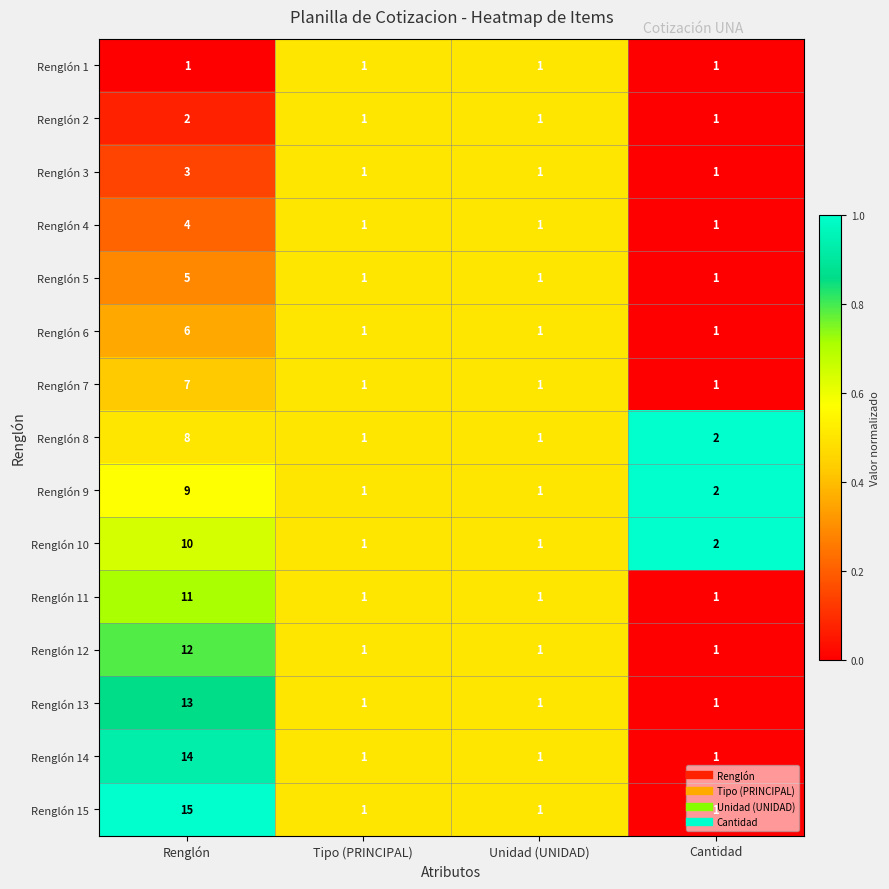

Count the number of categories in the chart.

4